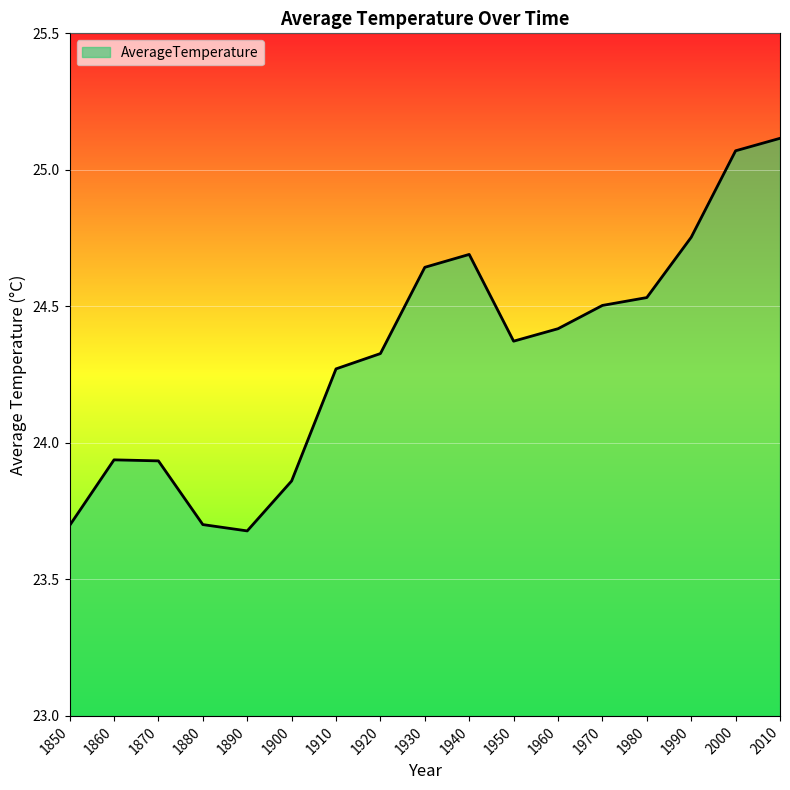

Where does the data first go above 24?

1910